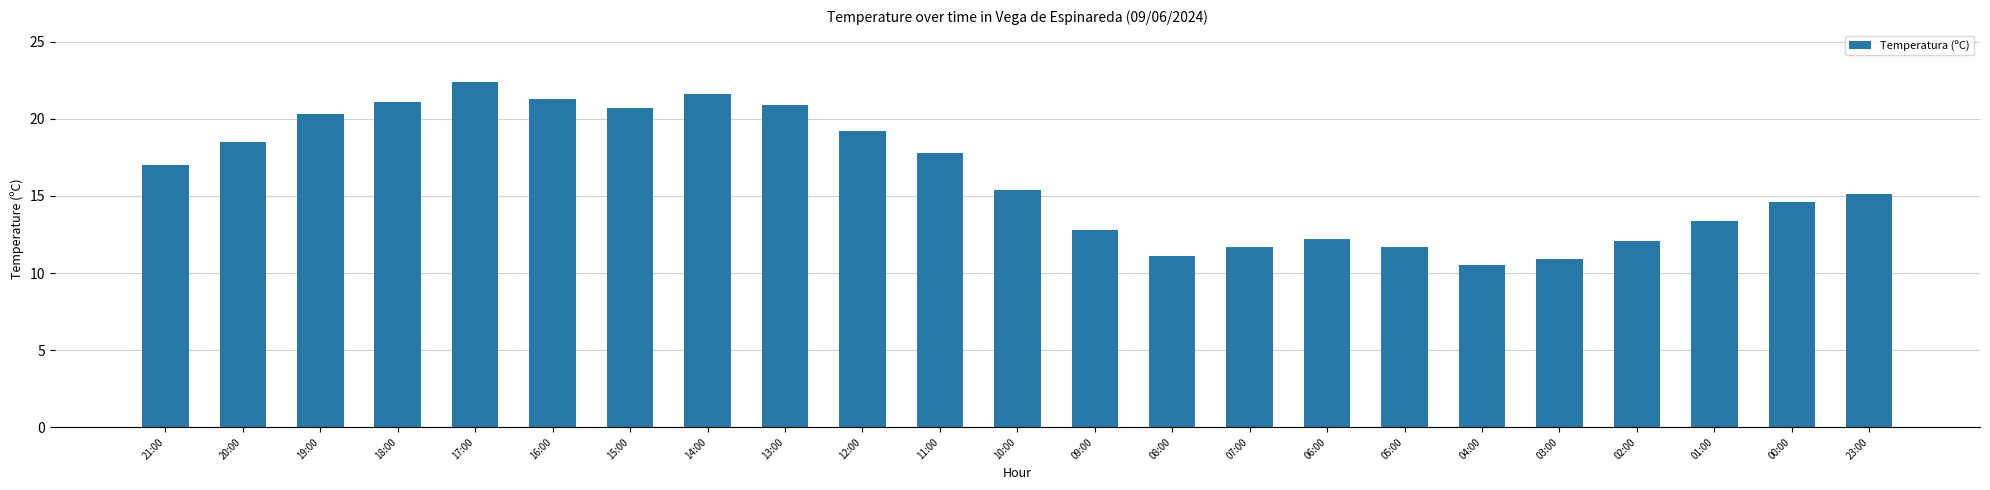

Where is the data nearest to the value 16?

10:00